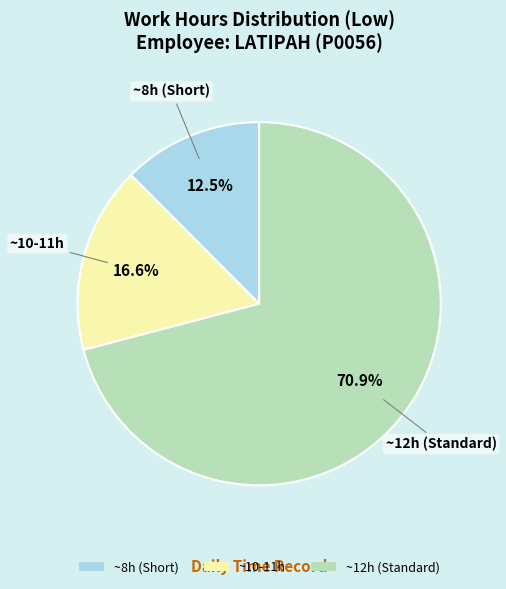

Between ~8h (Short) and ~10-11h, which is larger?

~10-11h